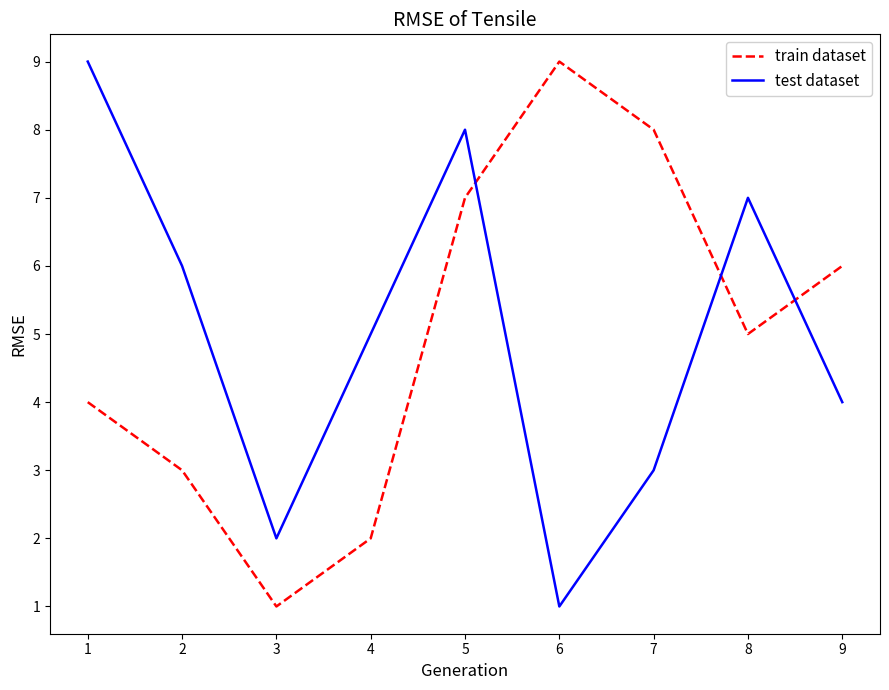

What is the maximum value shown in the chart?

9